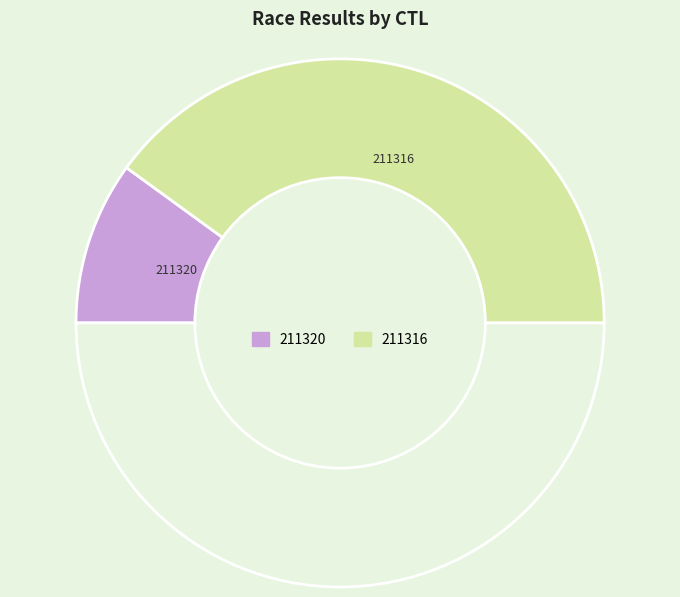

What is the largest slice in the pie chart?

211316